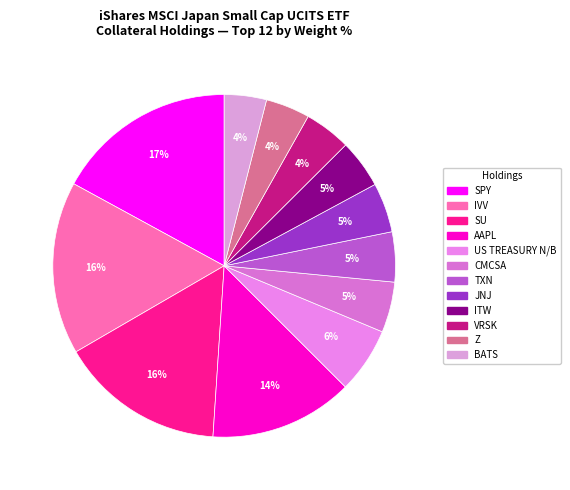

Is there any slice that represents more than half of the pie?

No